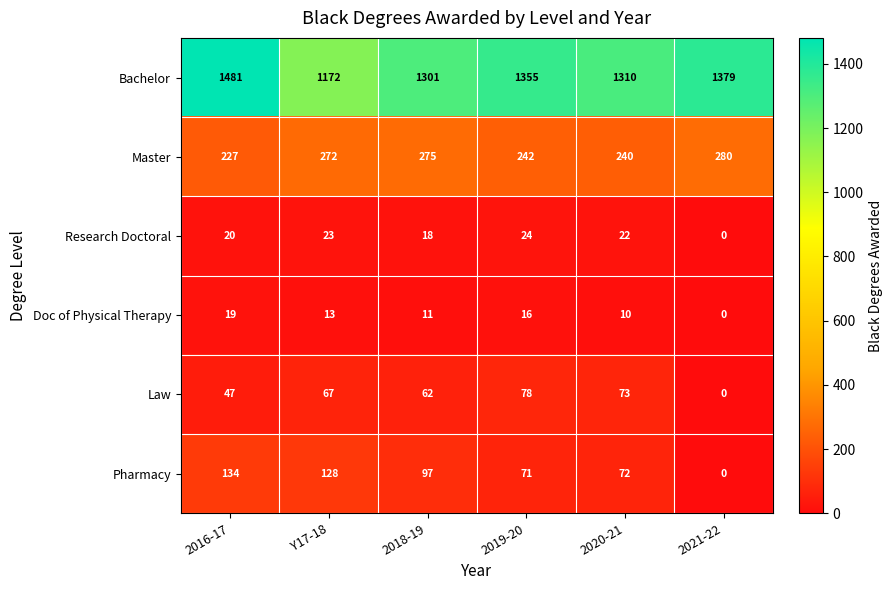

Rank the series by their maximum value, from lowest to highest.

Doc of Physical Therapy, Research Doctoral, Law, Pharmacy, Master, Bachelor